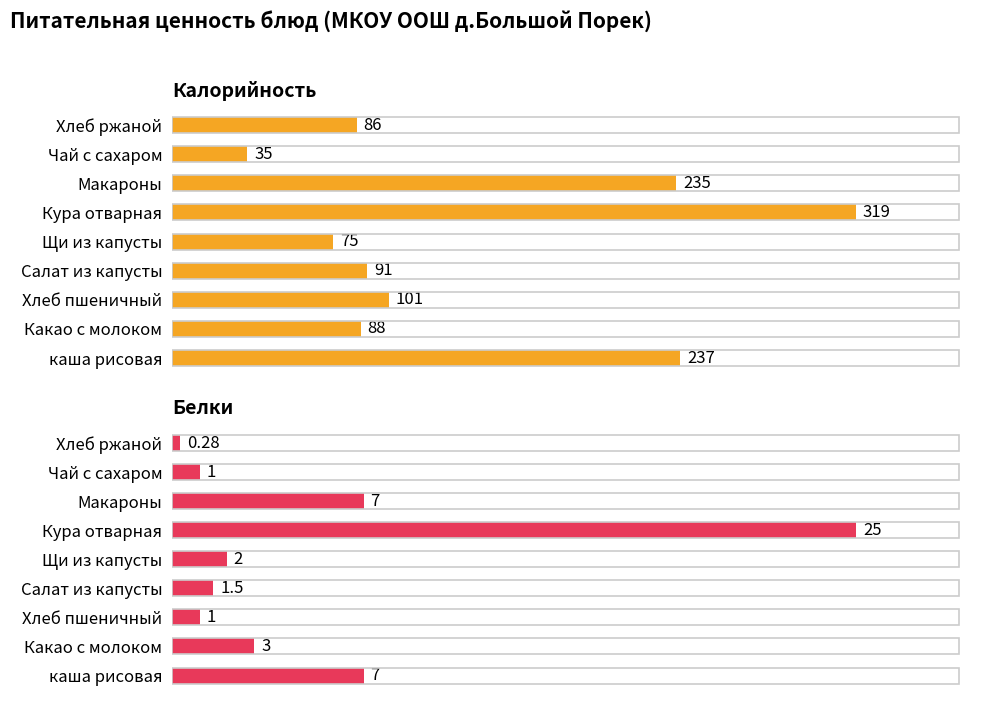

How many series are shown in this chart?

2